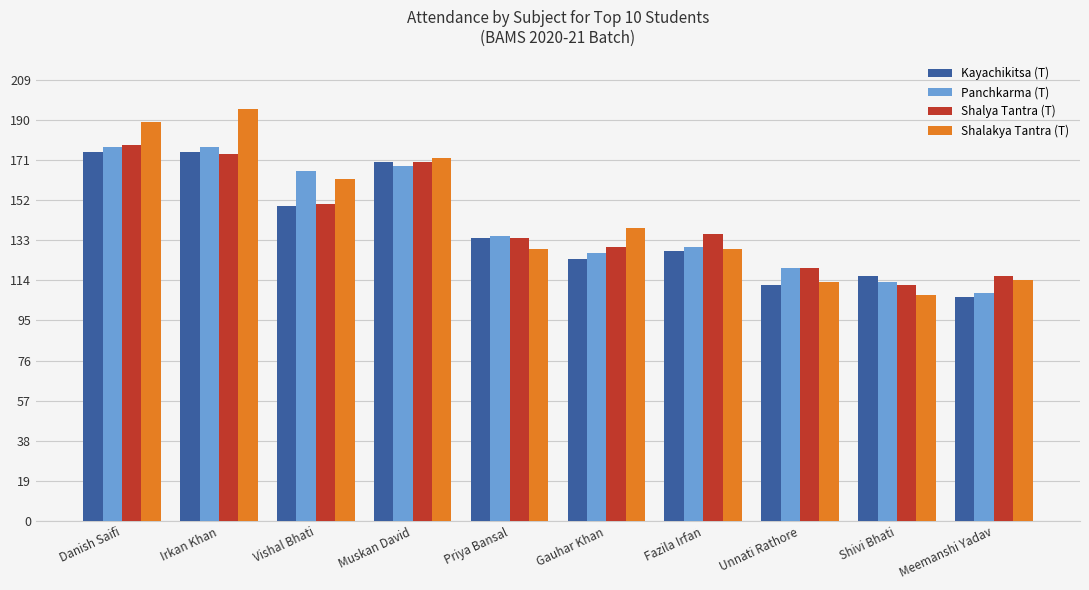

What is the difference between the maximum and minimum values in the Shalya Tantra (T) series?

66